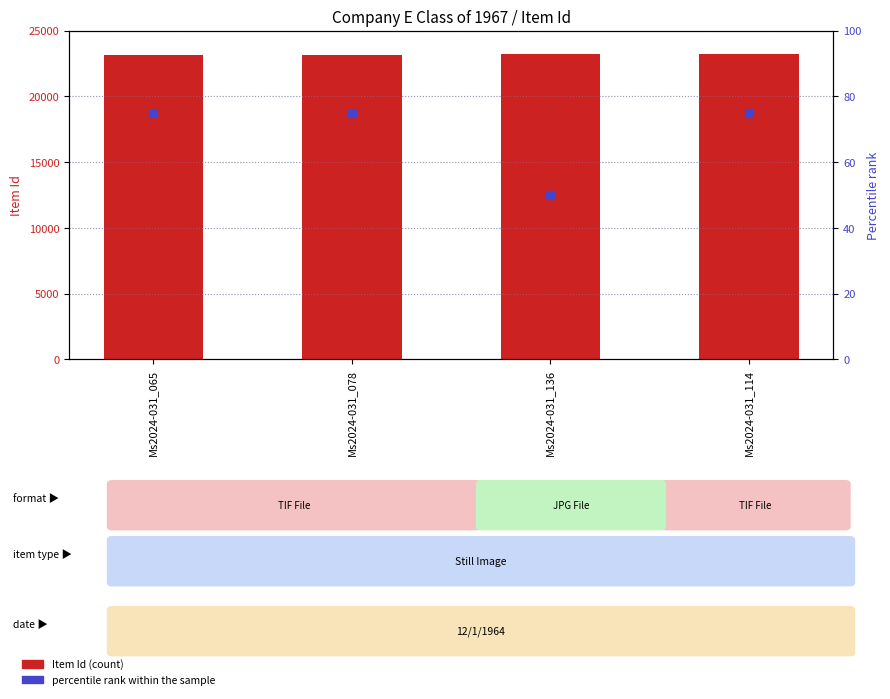

Which series contains the lowest Y value?

percentile rank within the sample